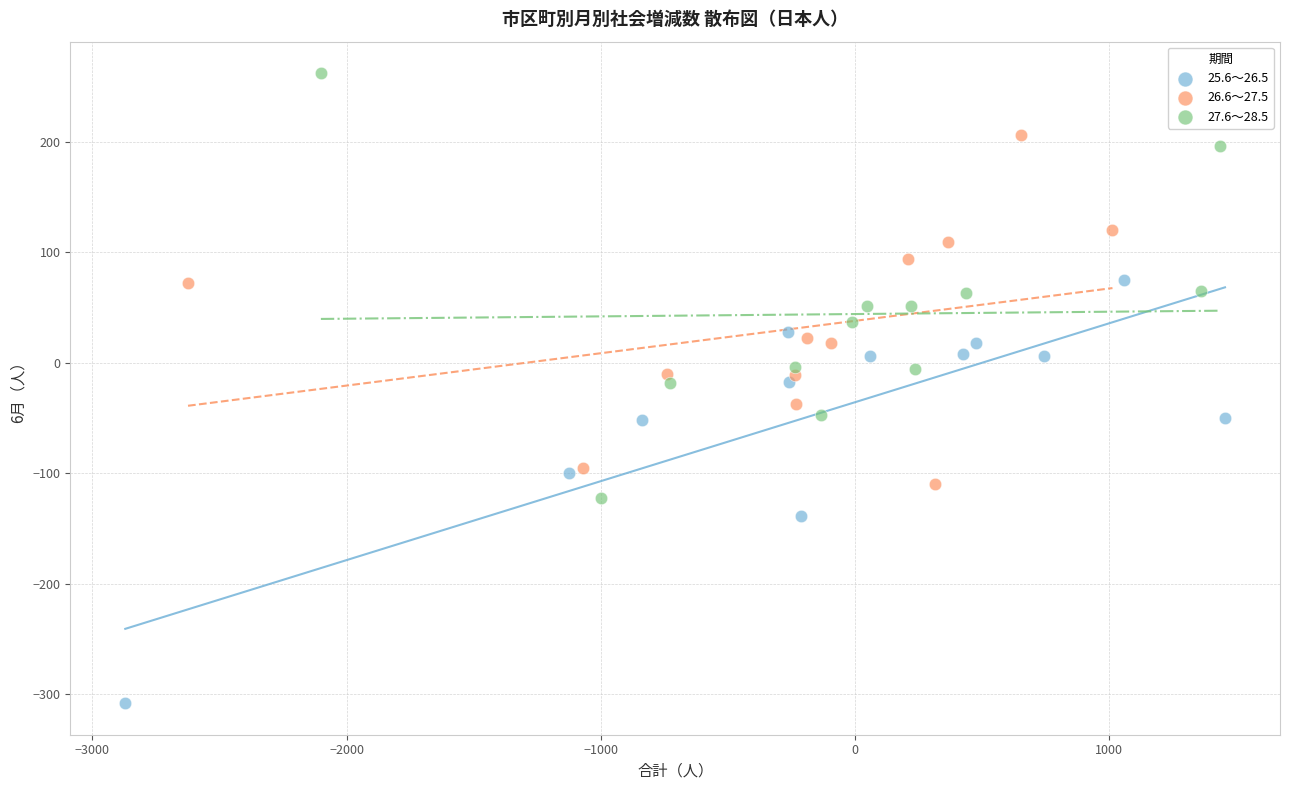

What are all the series names shown in the legend?

25.6～26.5, 26.6～27.5, 27.6～28.5